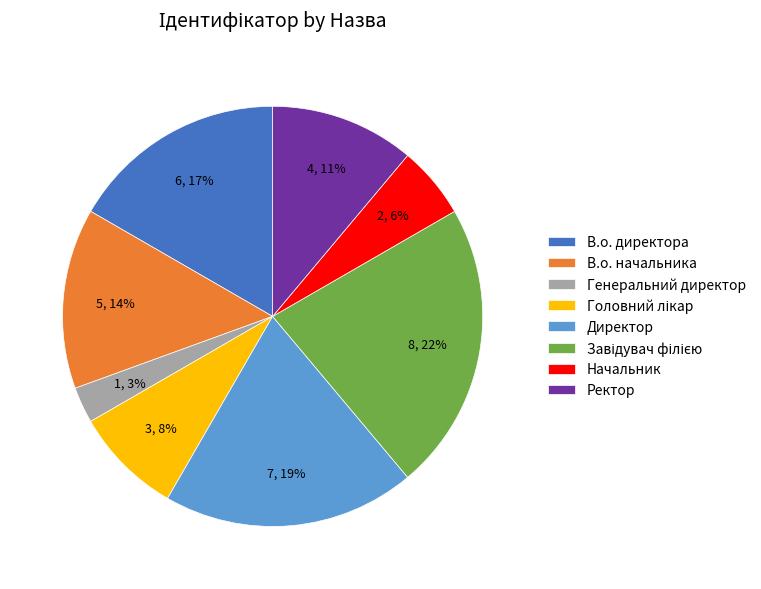

The Начальник slice represents 15% of the pie. True or false?

False